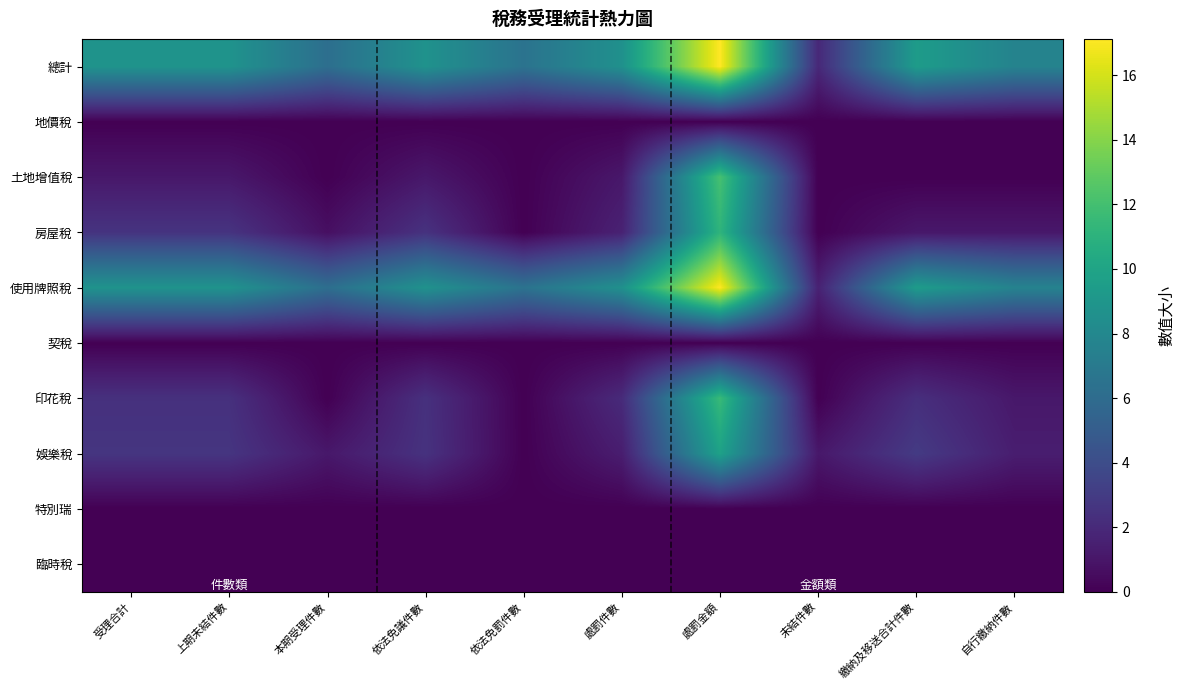

Reading left to right, extract all data points from this chart.

總計: 受理合計=8.8	上期未結件數=8.8	本期受理件數=6.2	依法免議件數=8.7	依法免罰件數=6.5	處罰件數=8.6	處罰金額=17.1	未結件數=1.9	繳納及移送合計件數=9.4	自行繳納件數=7.6
地價稅: 受理合計=0.0	上期未結件數=0.0	本期受理件數=0.0	依法免議件數=0.0	依法免罰件數=0.0	處罰件數=0.0	處罰金額=0.0	未結件數=0.0	繳納及移送合計件數=0.0	自行繳納件數=0.0
土地增值稅: 受理合計=1.1	上期未結件數=1.1	本期受理件數=0.0	依法免議件數=1.1	依法免罰件數=0.0	處罰件數=1.1	處罰金額=12.1	未結件數=0.0	繳納及移送合計件數=0.0	自行繳納件數=0.0
房屋稅: 受理合計=2.6	上期未結件數=2.6	本期受理件數=0.7	依法免議件數=2.5	依法免罰件數=0.0	處罰件數=1.6	處罰金額=11.1	未結件數=0.0	繳納及移送合計件數=1.1	自行繳納件數=1.1
使用牌照稅: 受理合計=8.8	上期未結件數=8.8	本期受理件數=6.2	依法免議件數=8.7	依法免罰件數=6.5	處罰件數=8.6	處罰金額=17.1	未結件數=1.6	繳納及移送合計件數=9.4	自行繳納件數=7.6
契稅: 受理合計=0.0	上期未結件數=0.0	本期受理件數=0.0	依法免議件數=0.0	依法免罰件數=0.0	處罰件數=0.0	處罰金額=0.0	未結件數=0.0	繳納及移送合計件數=0.0	自行繳納件數=0.0
印花稅: 受理合計=2.4	上期未結件數=2.4	本期受理件數=0.0	依法免議件數=2.4	依法免罰件數=0.0	處罰件數=2.1	處罰金額=11.6	未結件數=0.0	繳納及移送合計件數=2.3	自行繳納件數=1.1
娛樂稅: 受理合計=2.6	上期未結件數=2.6	本期受理件數=1.1	依法免議件數=2.5	依法免罰件數=0.0	處罰件數=1.4	處罰金額=9.8	未結件數=1.1	繳納及移送合計件數=2.9	自行繳納件數=1.4
特別瑞: 受理合計=0.0	上期未結件數=0.0	本期受理件數=0.0	依法免議件數=0.0	依法免罰件數=0.0	處罰件數=0.0	處罰金額=0.0	未結件數=0.0	繳納及移送合計件數=0.0	自行繳納件數=0.0
臨時稅: 受理合計=0.0	上期未結件數=0.0	本期受理件數=0.0	依法免議件數=0.0	依法免罰件數=0.0	處罰件數=0.0	處罰金額=0.0	未結件數=0.0	繳納及移送合計件數=0.0	自行繳納件數=0.0